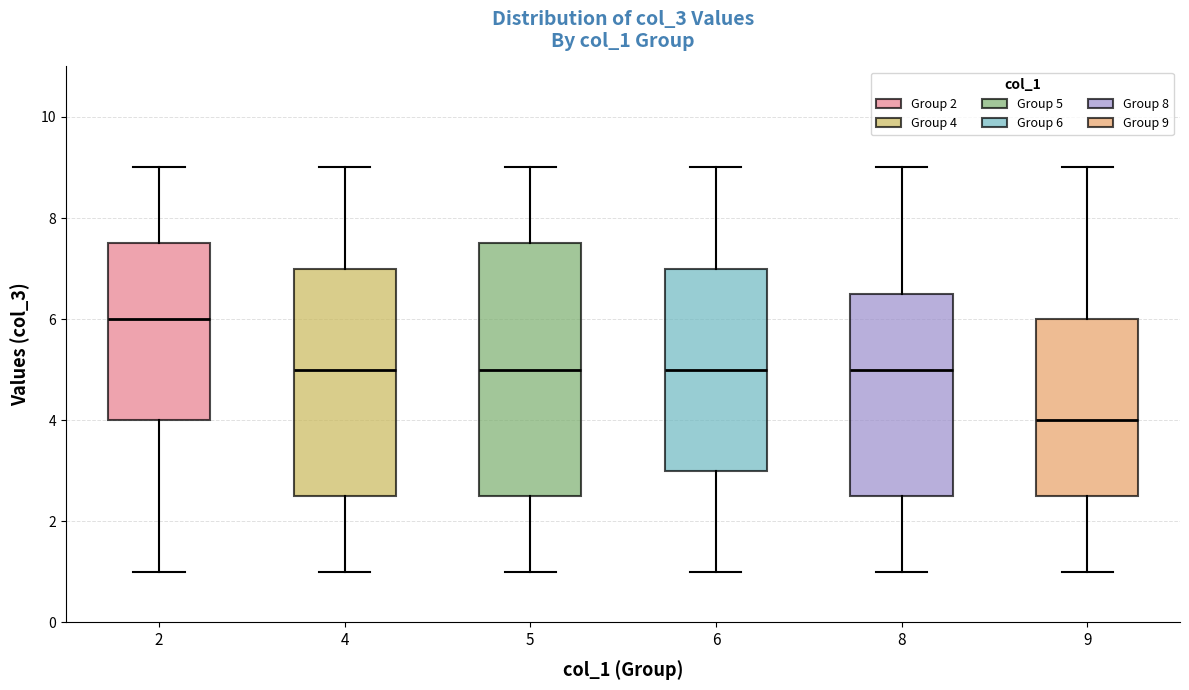

Where is the upper edge of the box at x = 6 on the y-axis? The values are not printed on the chart, so give them approximately, as read against the axis.

7.0